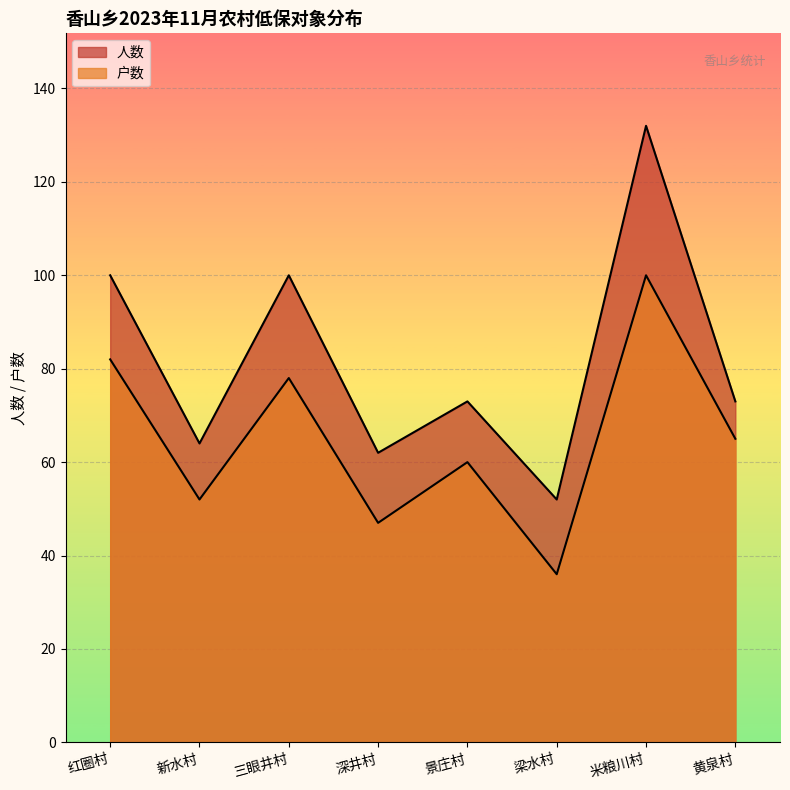

Between 景庄村 and 米粮川村, which series saw the biggest shift?

人数